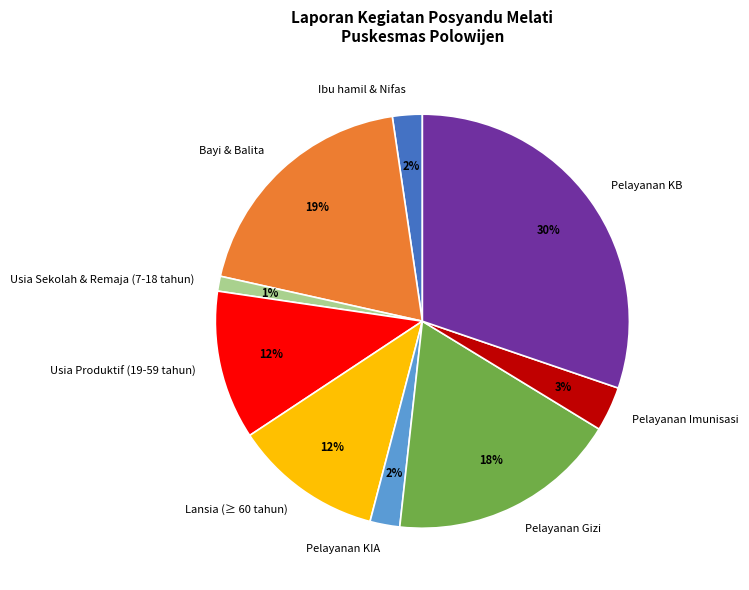

To the nearest percent, what portion does Lansia (≥ 60 tahun) represent?

12%